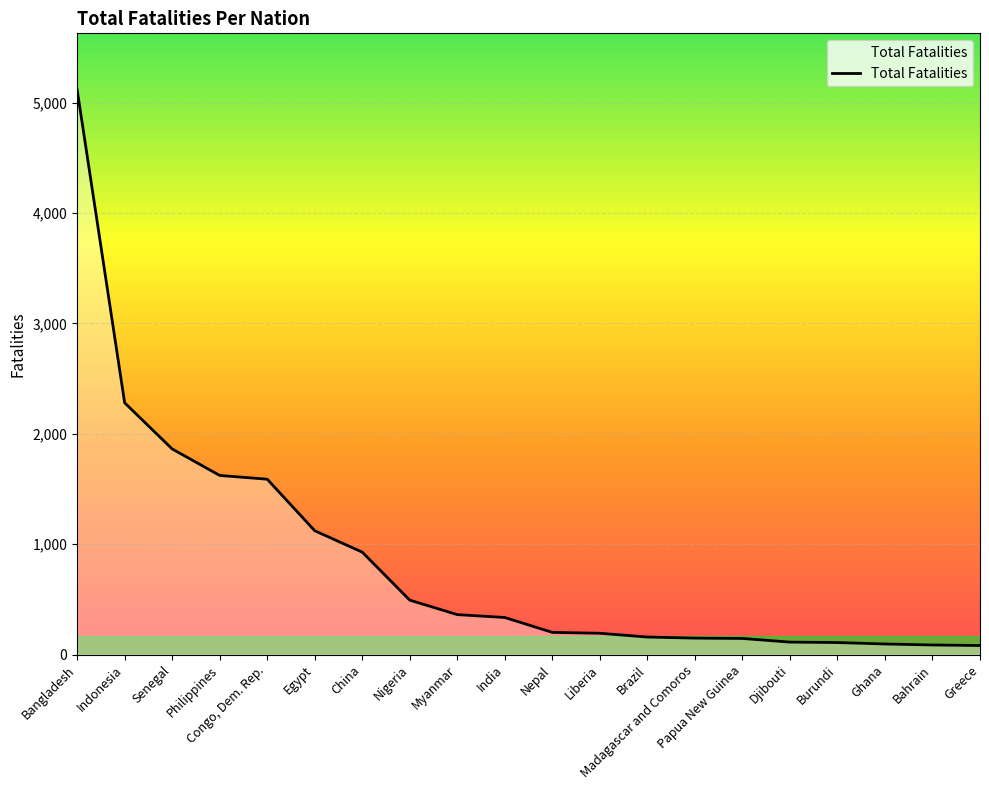

At which label is the value closest to 2599?

Indonesia